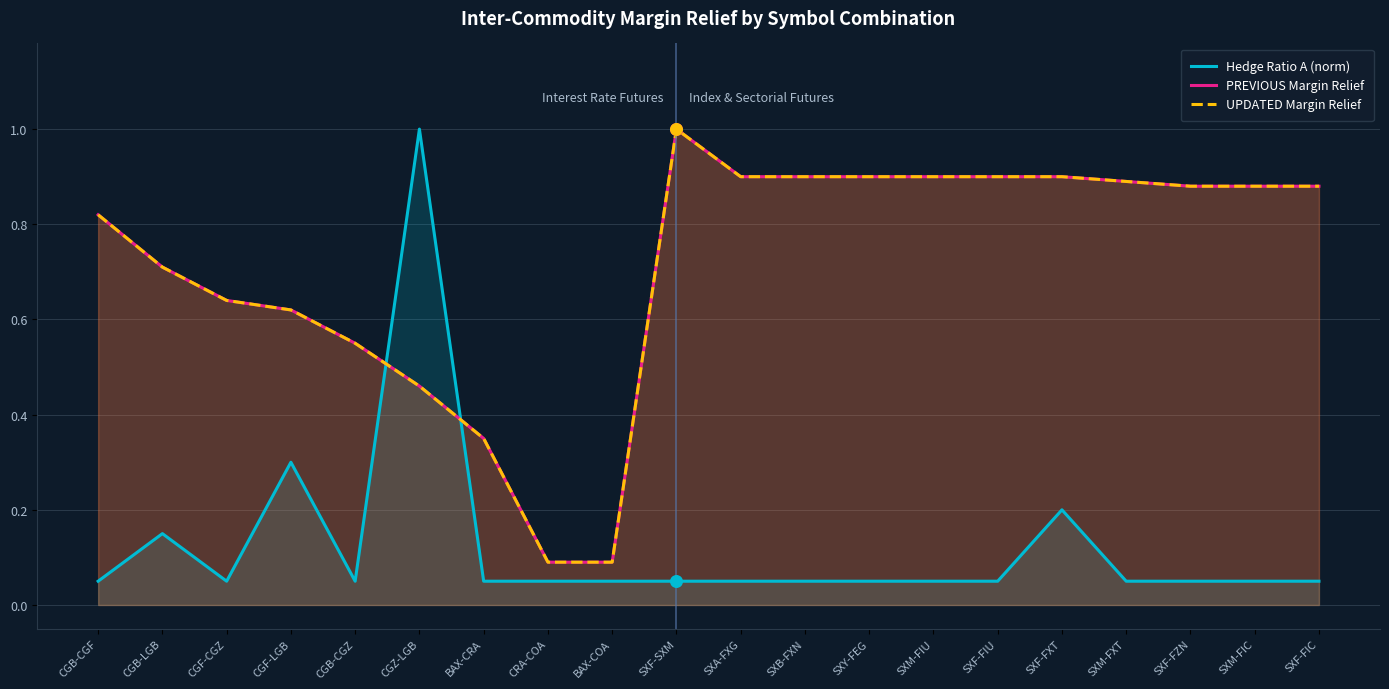

Which series contains the highest Y value?

Hedge Ratio A (norm)